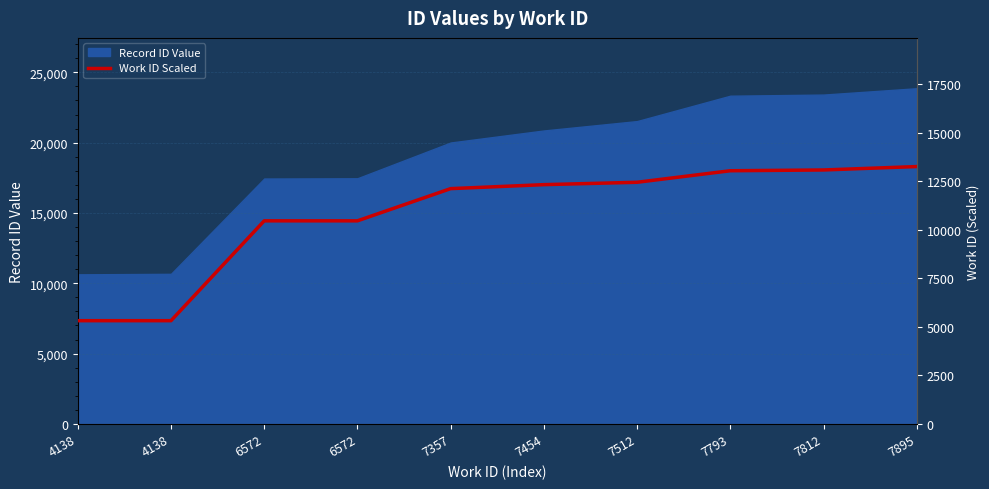

Reading right to left, transcribe all the data shown in this chart.

13259.5	13084.1	13043.9	12450.0	12327.4	12122.4	10463.1	10463.1	5318.5	5318.5